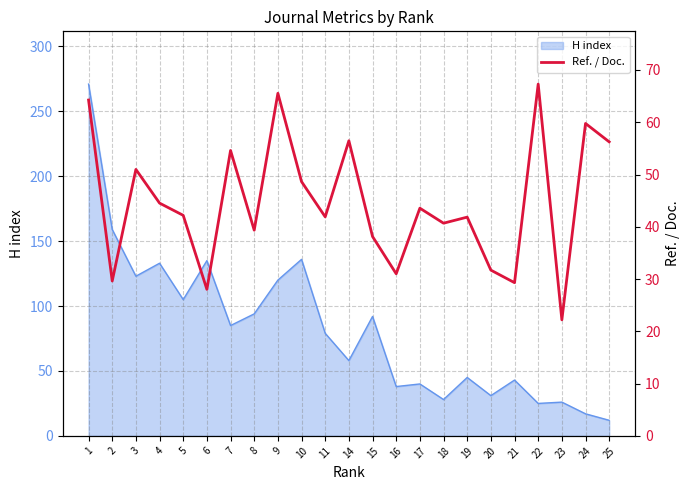

Reading right to left, what are all the values shown in this chart?

25=56.2	24=59.8	23=22.2	22=67.3	21=29.3	20=31.7	19=41.9	18=40.7	17=43.6	16=31.0	15=38.1	14=56.5	11=41.9	10=48.6	9=65.5	8=39.4	7=54.6	6=28.0	5=42.2	4=44.5	3=51.0	2=29.6	1=64.2